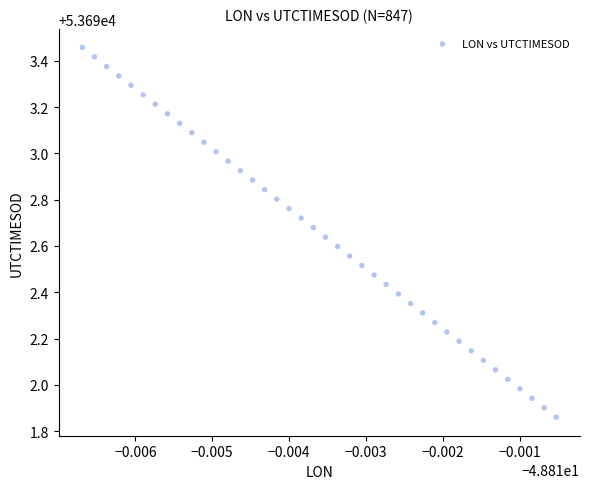

What is the range of Y values (max minus min)?

1.6